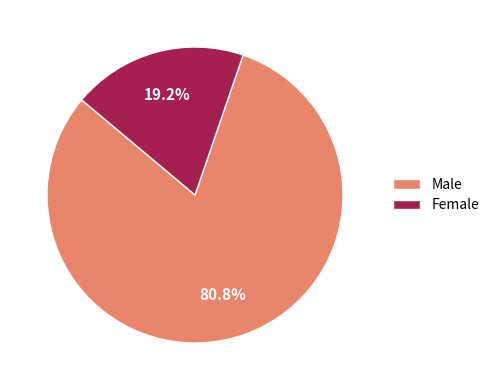

Is it true that Female is 19% of the pie?

True